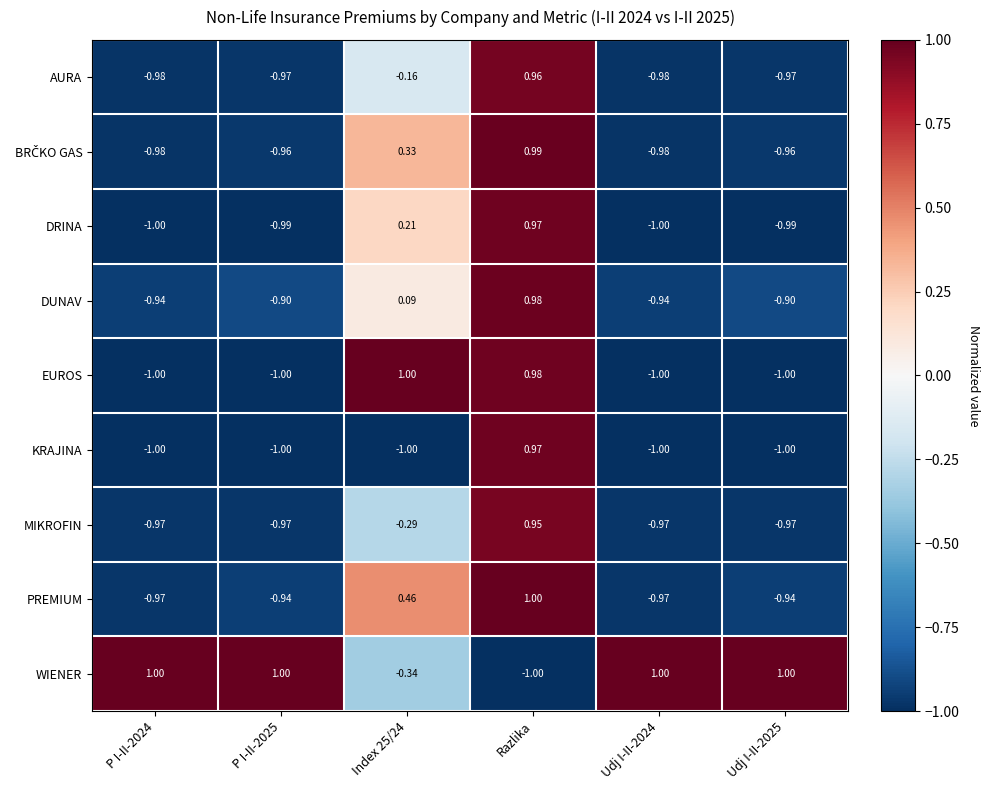

Is the value of AURA at P I-II-2025 greater than the value of DUNAV at Udj I-II-2024?

No